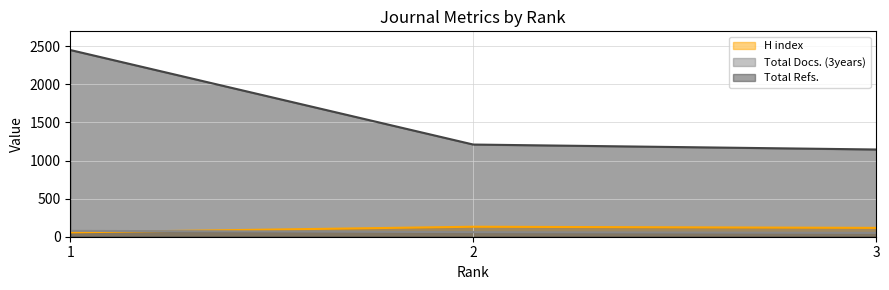

What is the maximum value shown in the chart?

2451